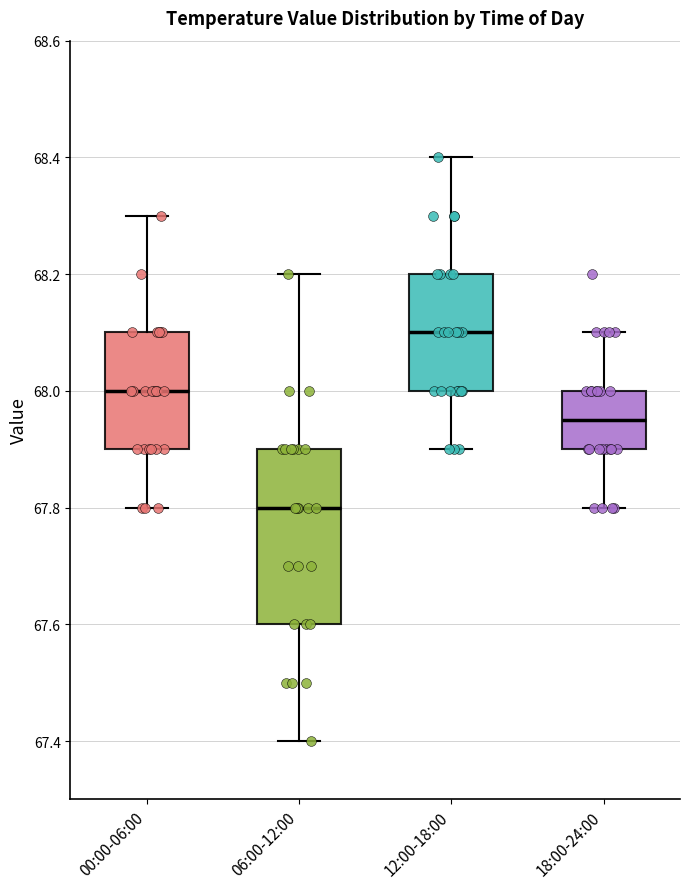

Which box's median line is the lowest?

06:00-12:00